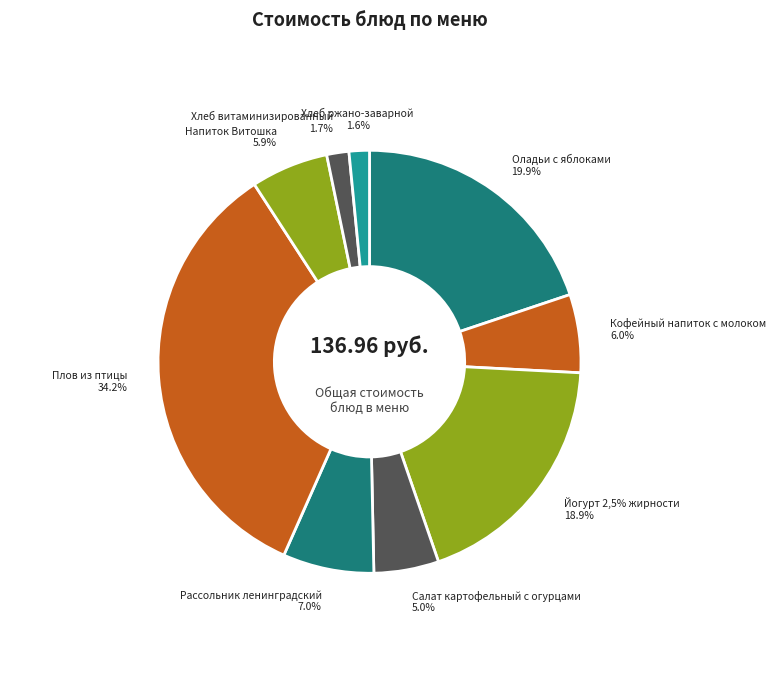

How many segments does this pie chart have?

9